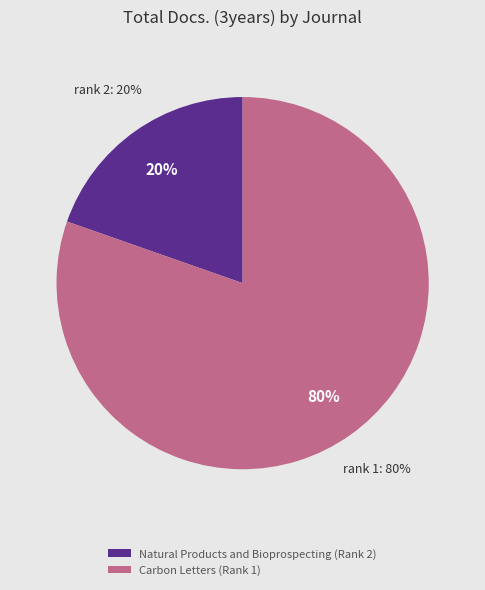

Is it true that Natural Products and Bioprospecting (Rank 2) is 31% of the pie?

False